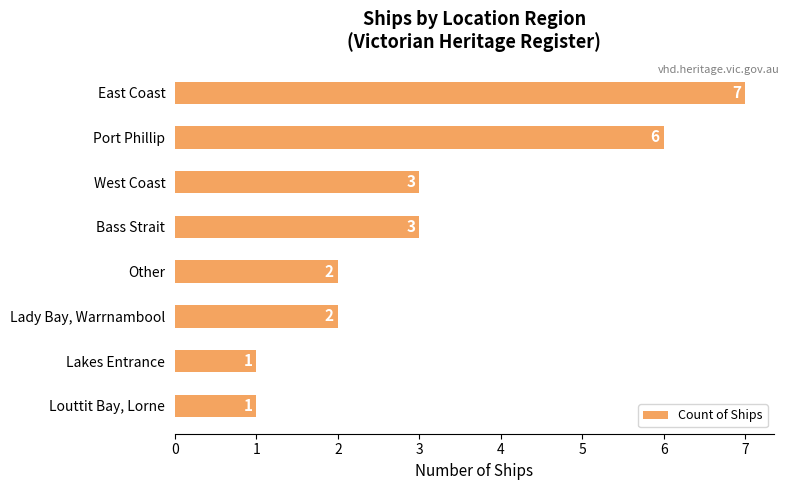

What is the ratio of the value at Other to the value at Bass Strait?

0.7